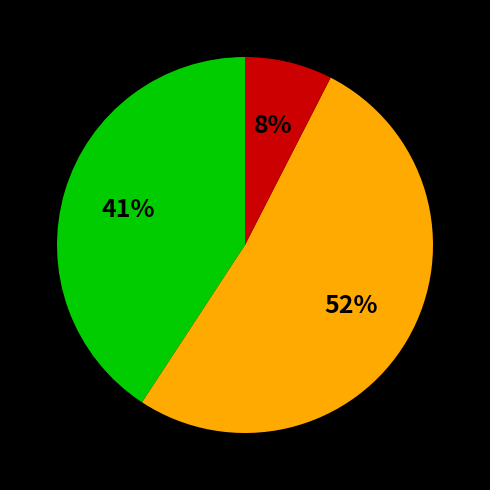

To the nearest percent, what is the difference between the largest and smallest slice percentages?

44%